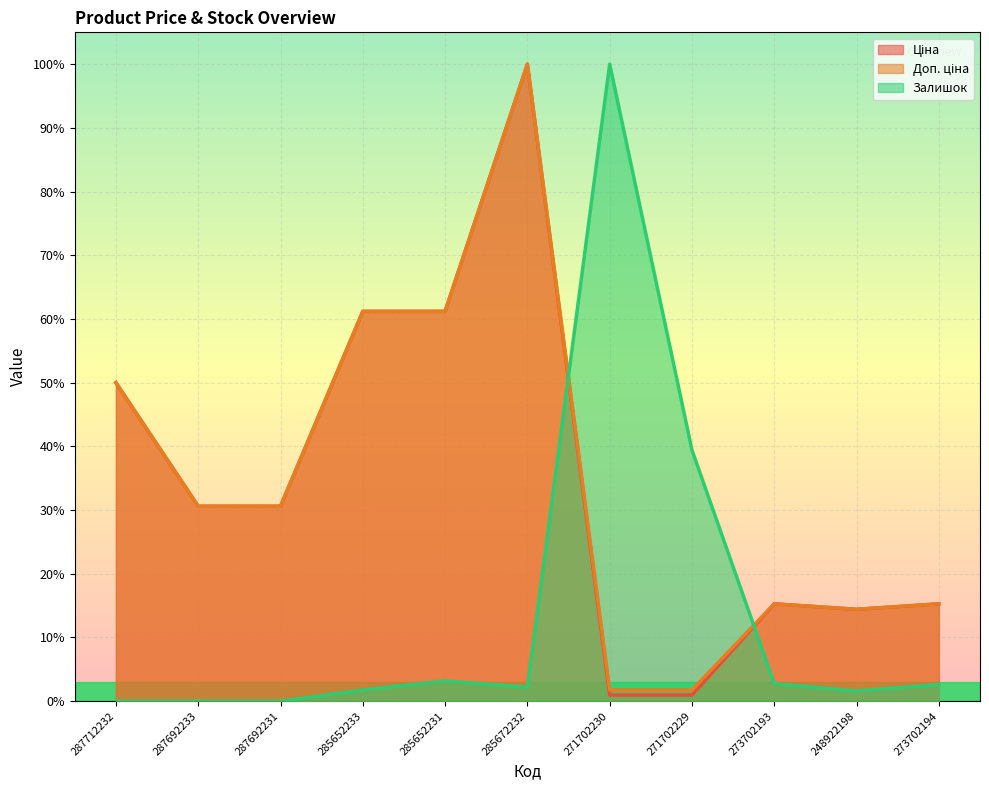

Which series ends up on top after the final intersection of Залишок and Доп. ціна?

Доп. ціна